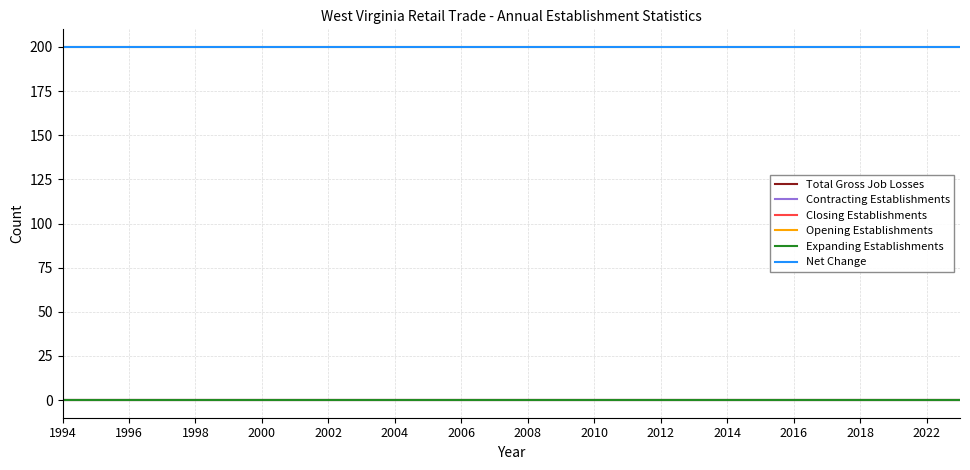

Is this an area chart (filled region under the line)?

No